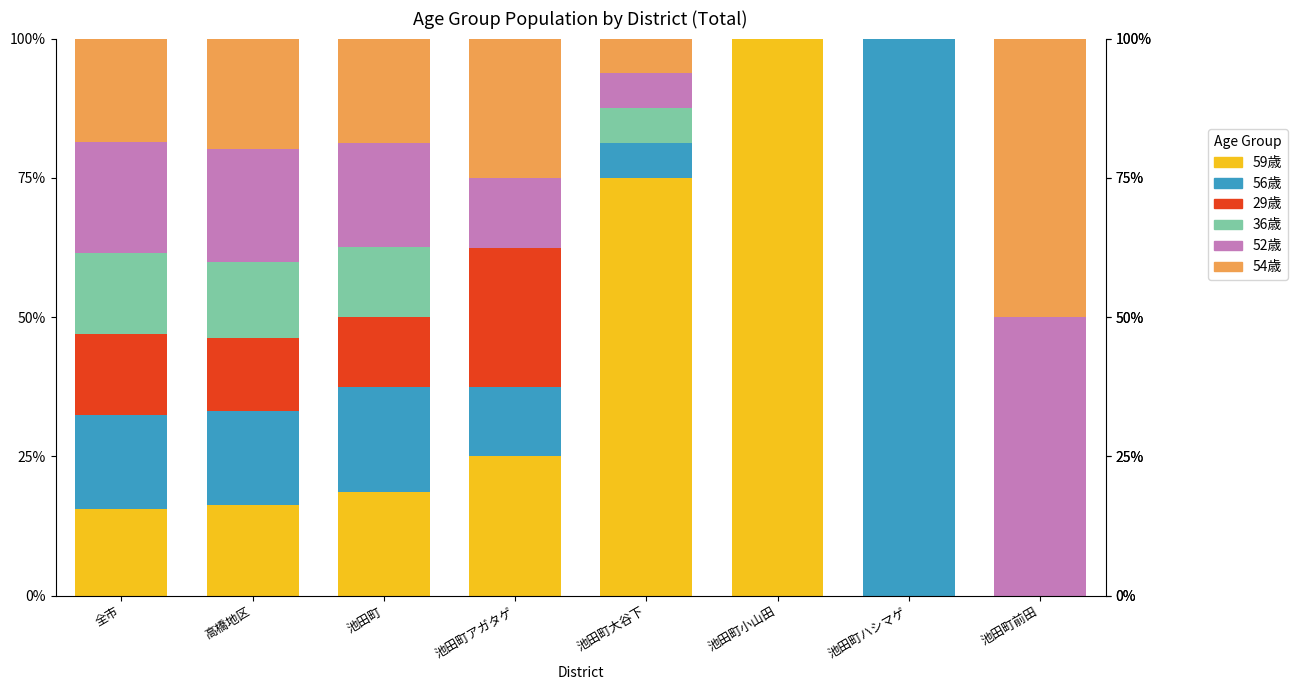

How many values in the 59歳 series exceed 18?

4